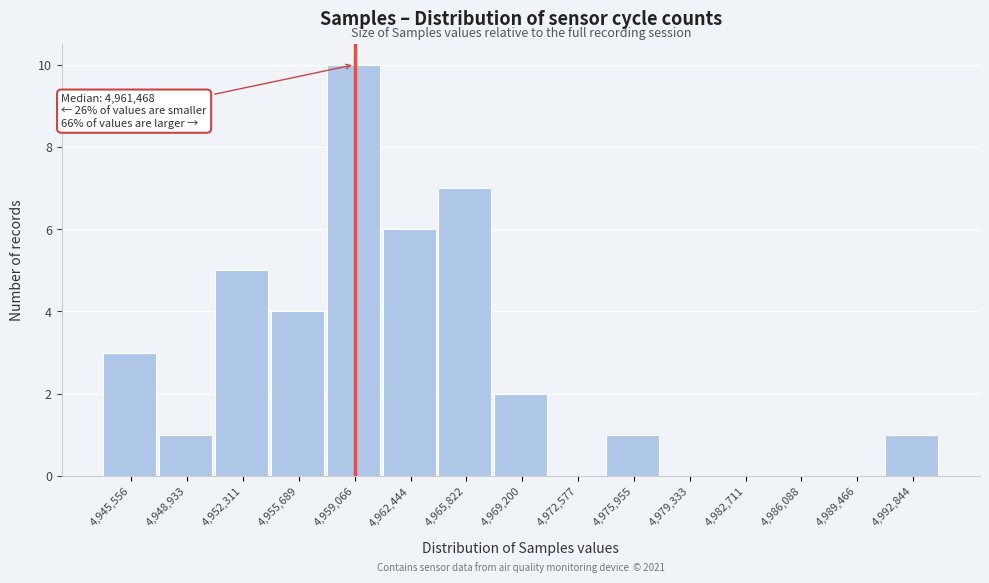

Reading left to right, list all the values displayed in this chart.

4,945,556=3	4,948,933=1	4,952,311=5	4,955,689=4	4,959,066=10	4,962,444=6	4,965,822=7	4,969,200=2	4,972,577=0	4,975,955=1	4,979,333=0	4,982,711=0	4,986,088=0	4,989,466=0	4,992,844=1